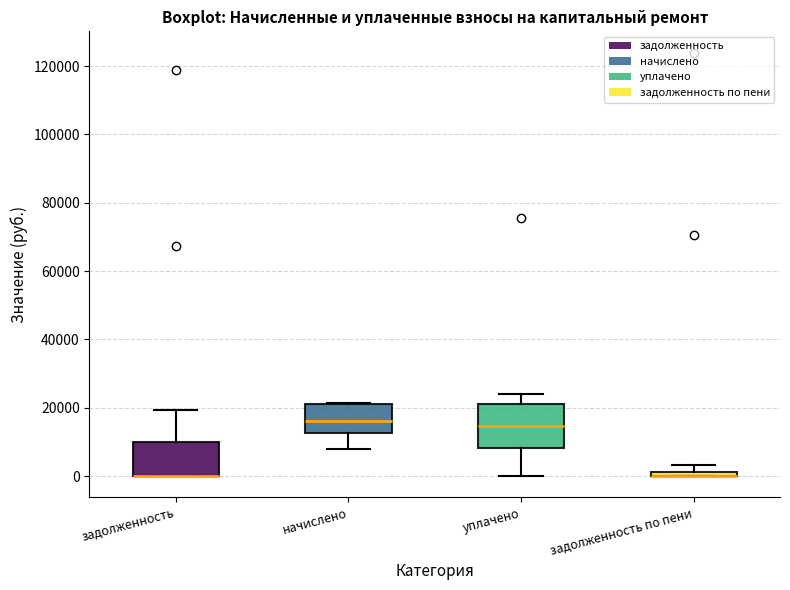

Comparing the boxes themselves (not the whiskers), which one is the tallest?

уплачено